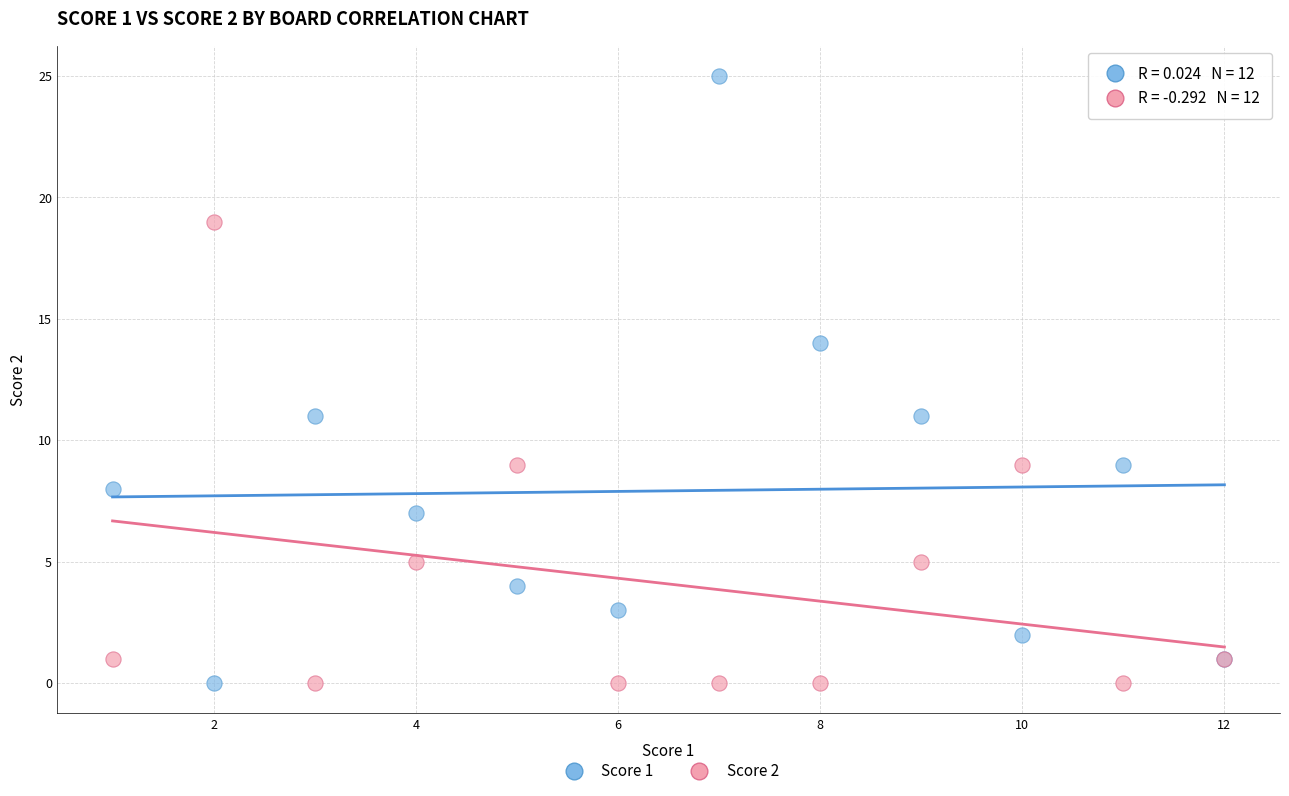

Which series has the widest spread of Y values?

Score 1